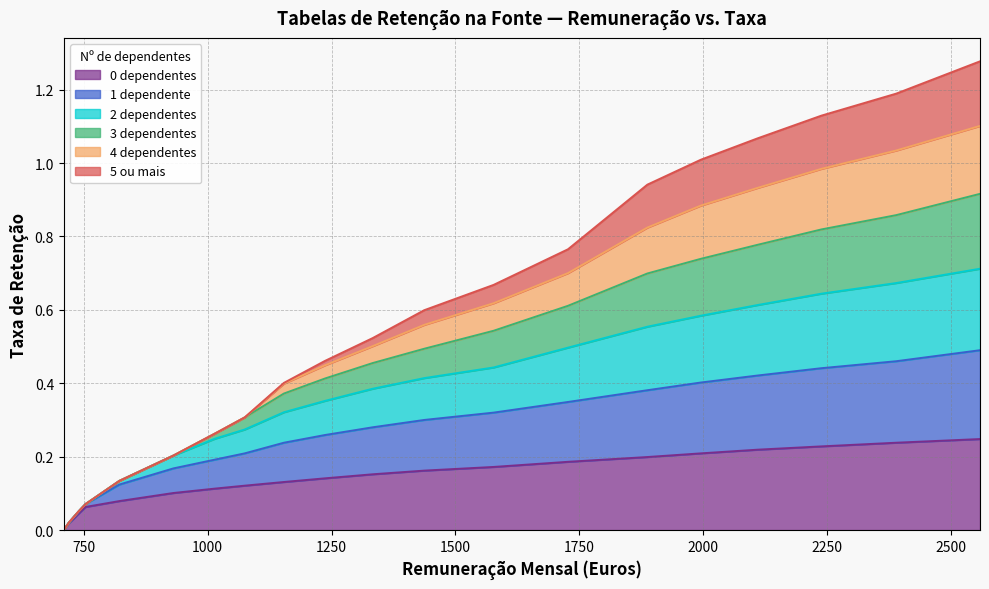

True or false: 1 dependente and 0 dependentes intersect in this chart.

False